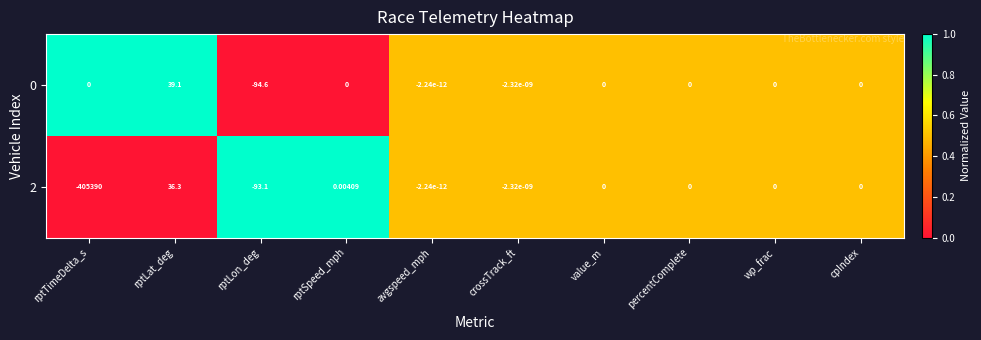

What is the greatest value displayed?

39.1